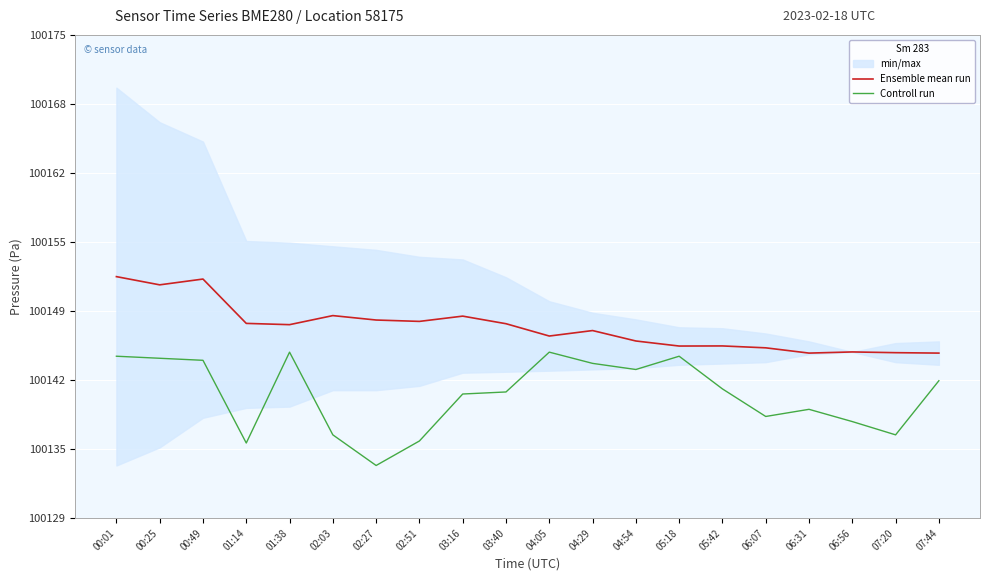

What is the label of the 16th point from the right?

01:38